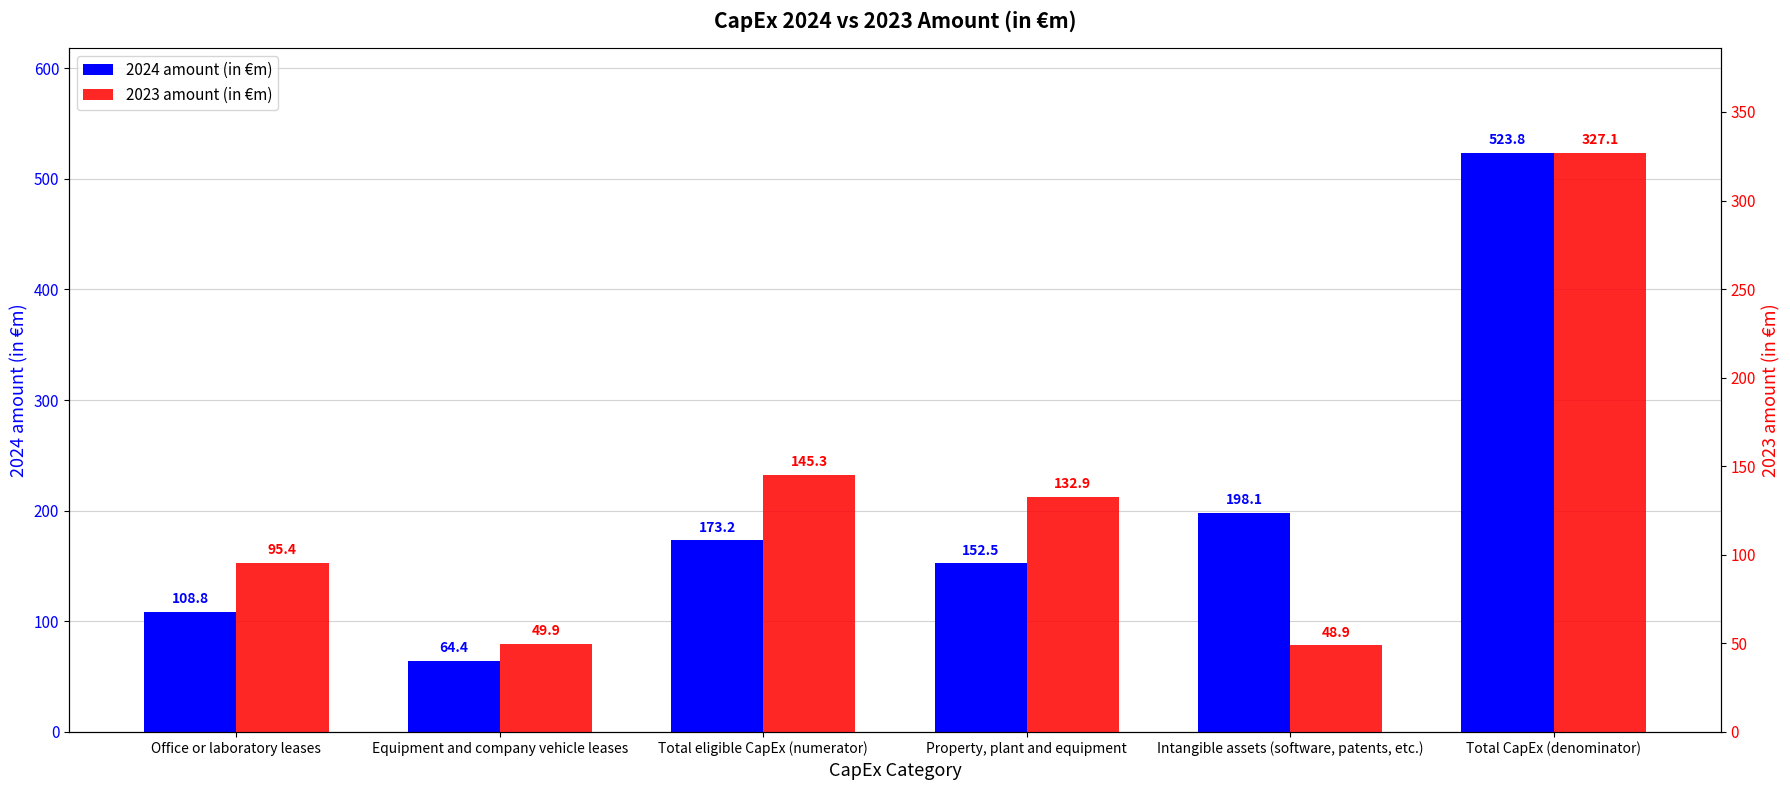

What is the total value across all series at Office or laboratory leases?

204.2